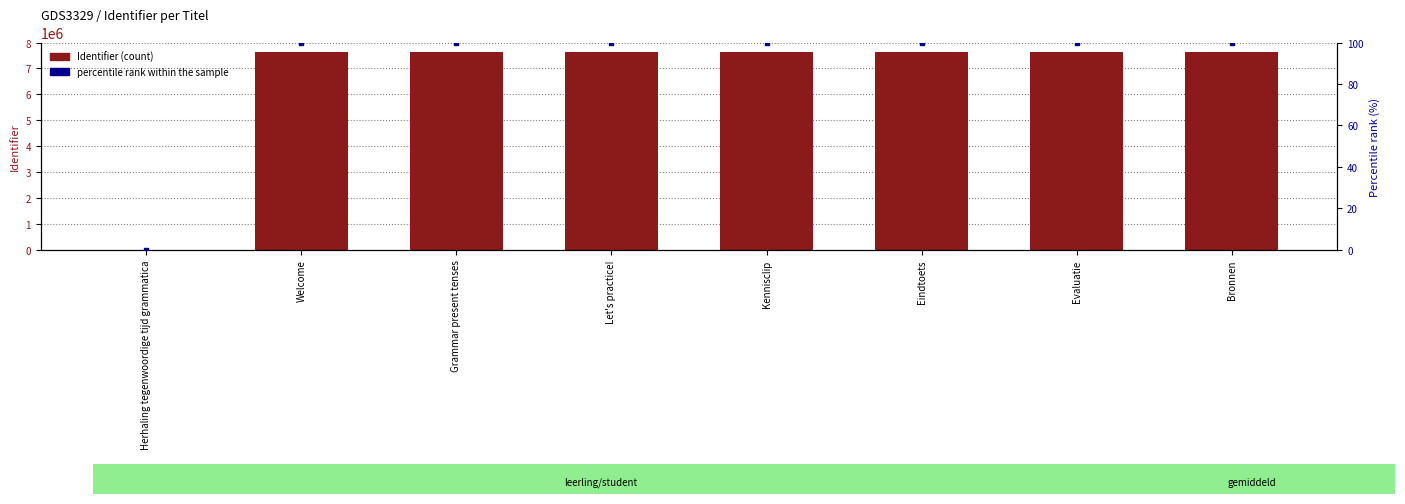

Which series reaches the minimum Y coordinate?

Identifier (count)